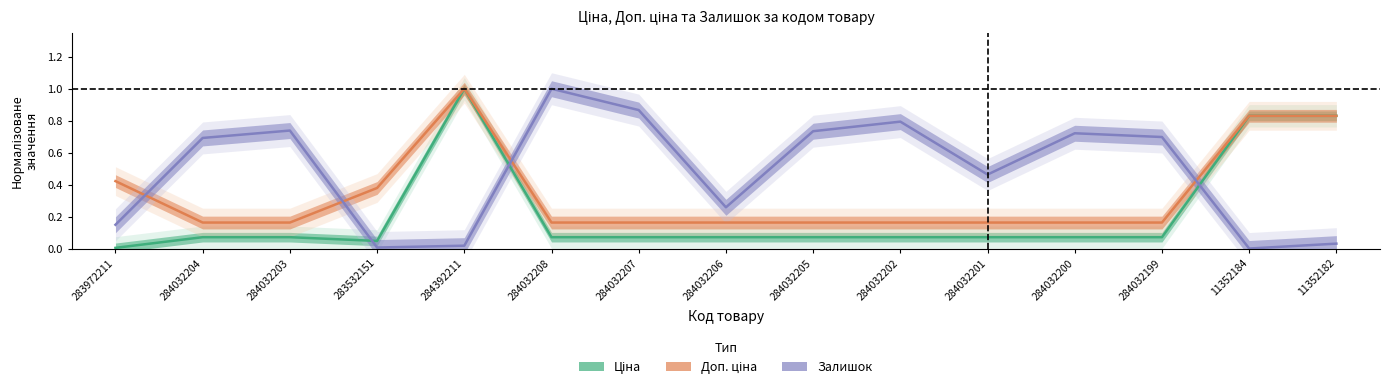

What is the difference between the Залишок values at 284032201 and 283532151?

0.5